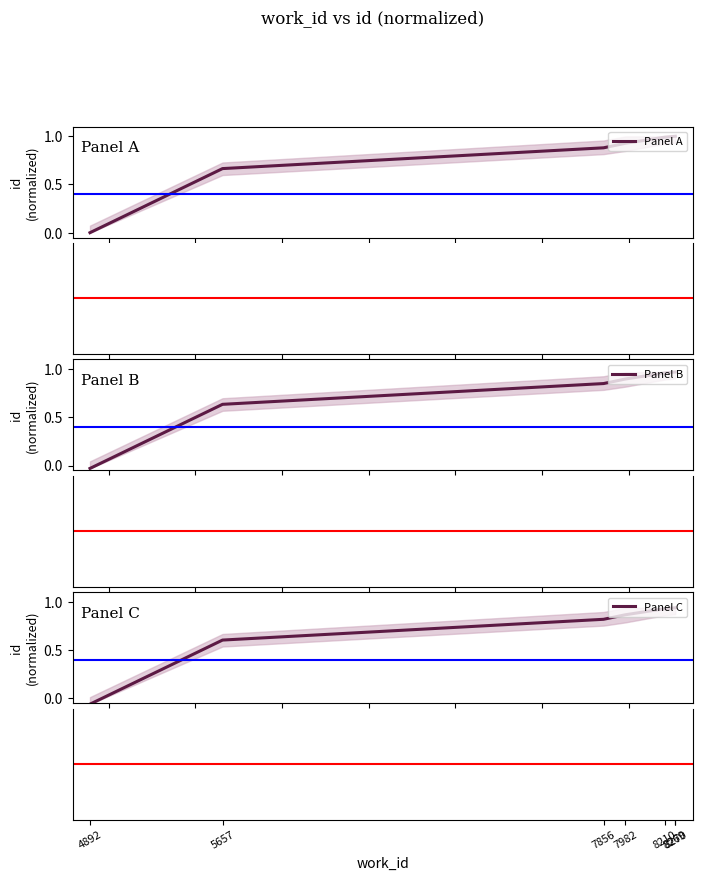

Is it true that Panel C equals -0.1 at 4892?

True